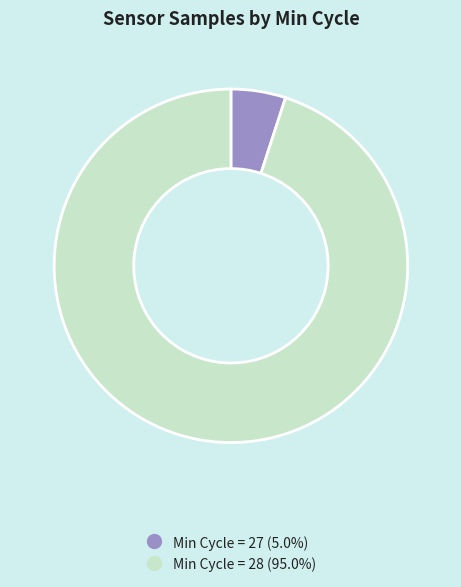

Is there any slice that represents more than half of the pie?

Yes